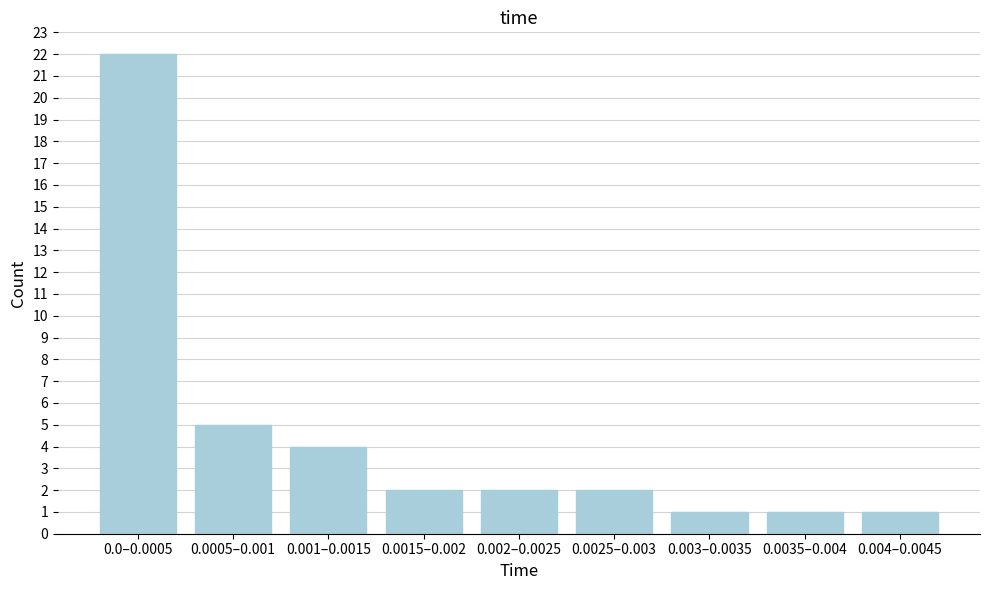

Reading left to right, what are all the values shown in this chart?

0.0–0.0005=22	0.0005–0.001=5	0.001–0.0015=4	0.0015–0.002=2	0.002–0.0025=2	0.0025–0.003=2	0.003–0.0035=1	0.0035–0.004=1	0.004–0.0045=1